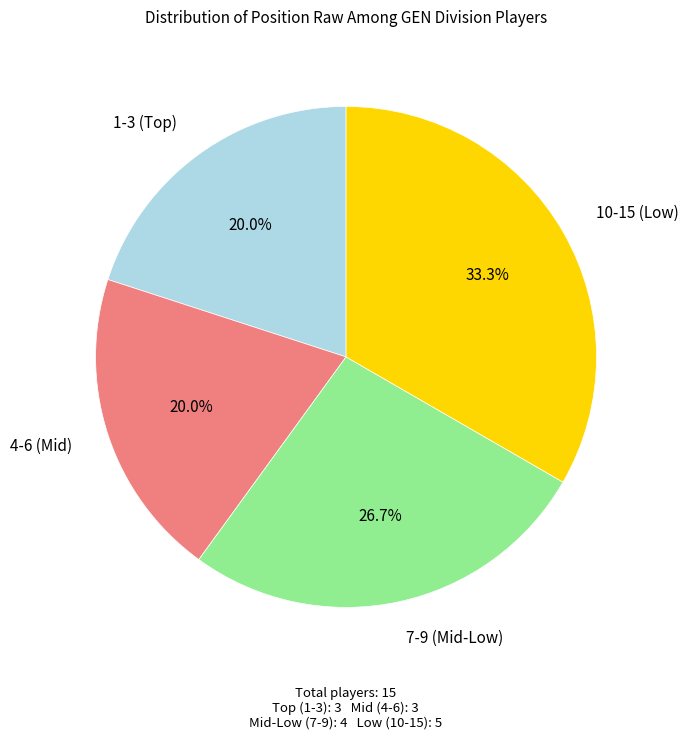

Is there a majority slice in this chart?

No